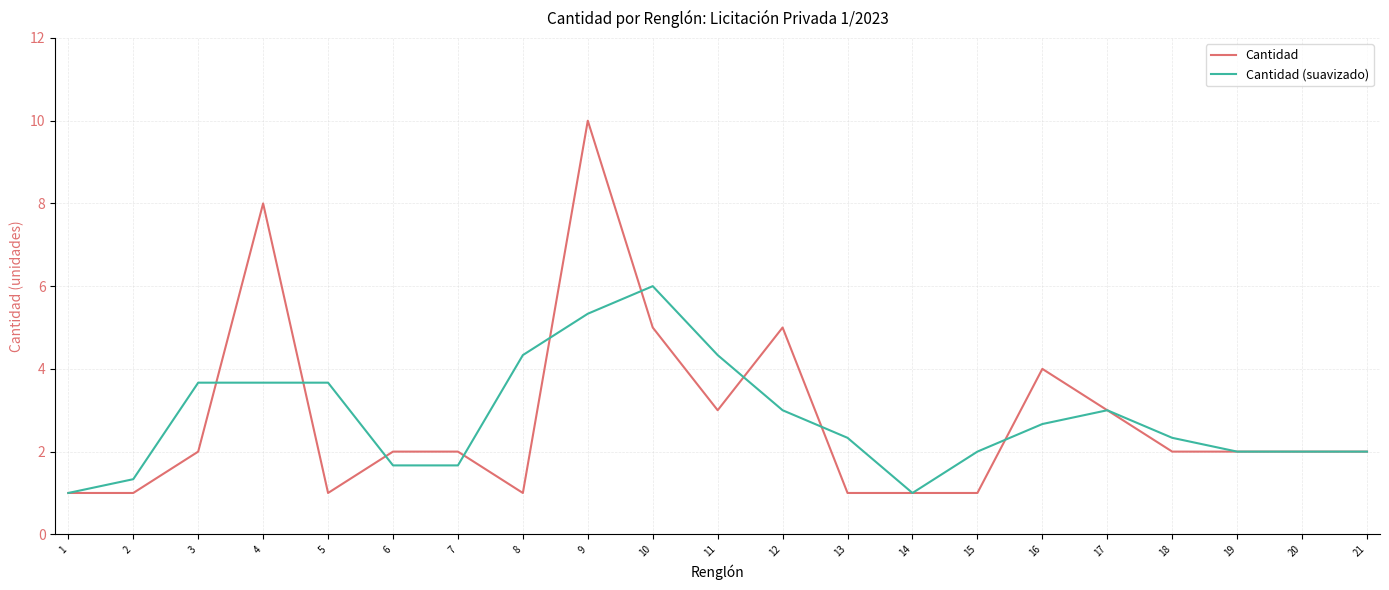

What is the greatest value displayed?

10.0